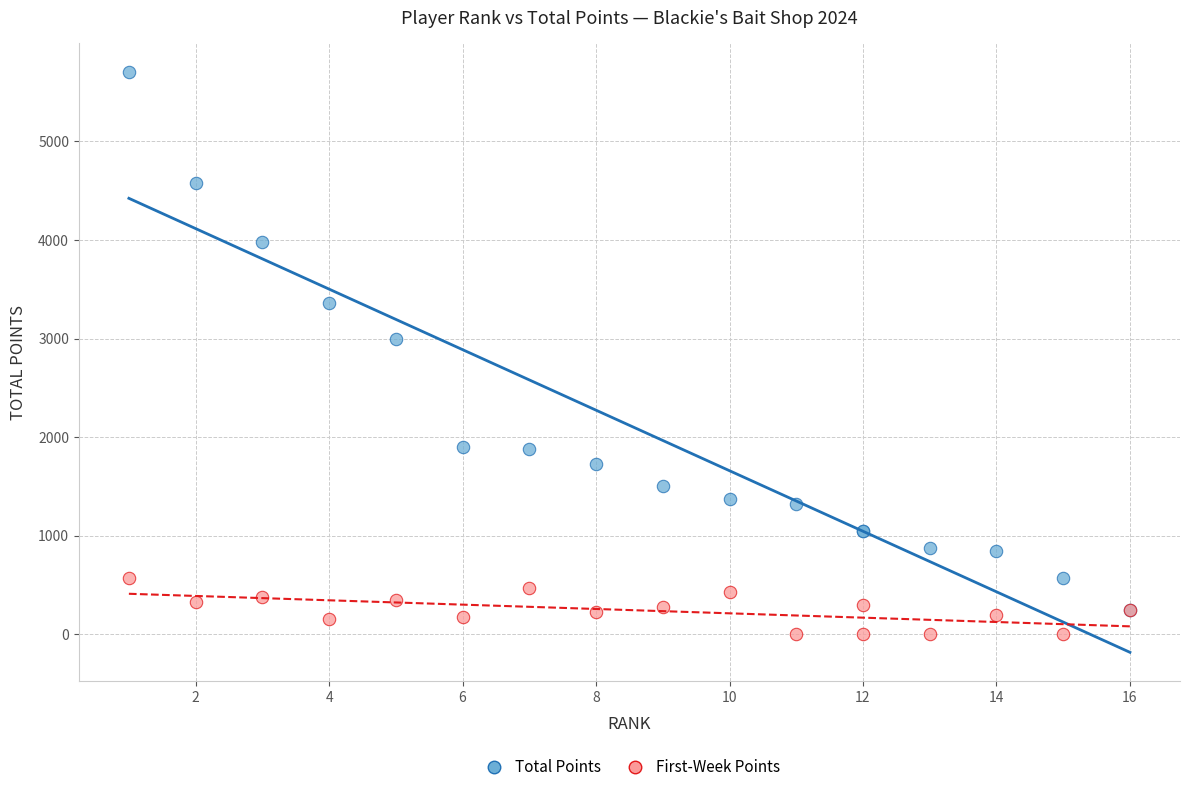

Which series has the largest Y range (max minus min)?

Total Points